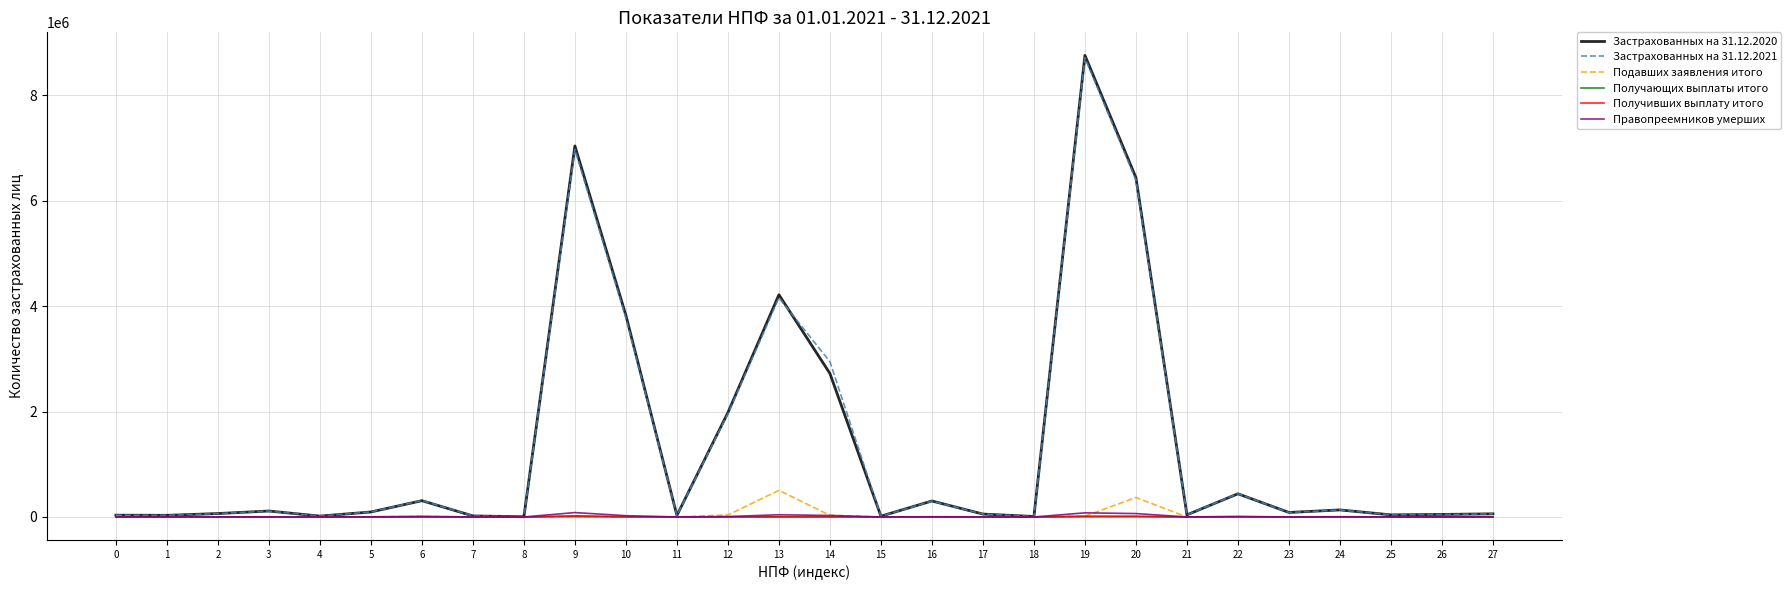

The Застрахованных на 31.12.2020 series shows 133919 at 24. True or false?

True